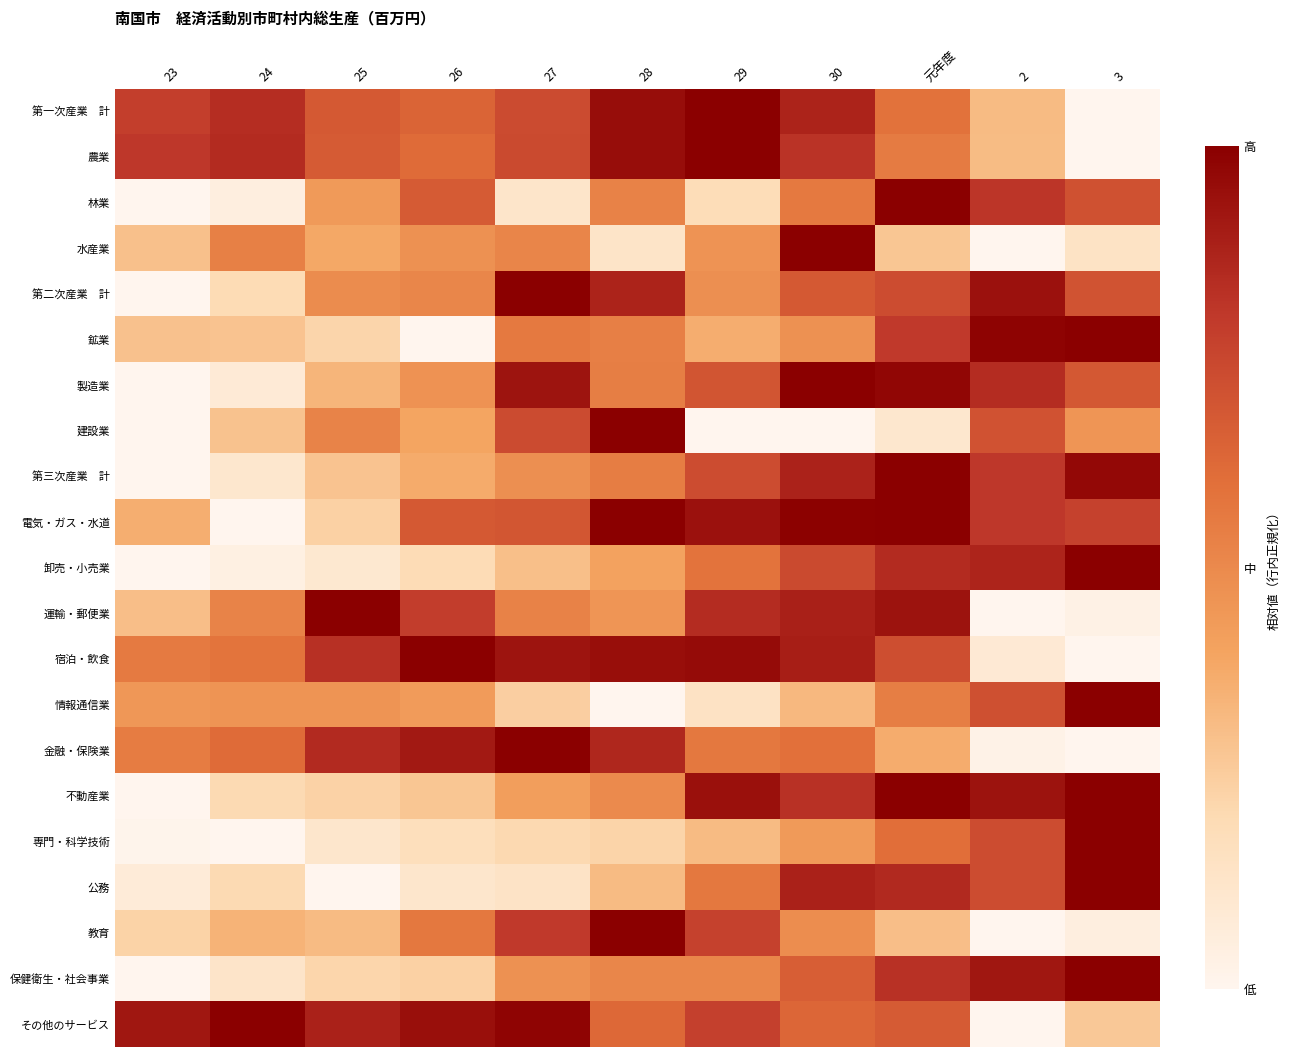

Between 27 and 元年度, which is larger?

27